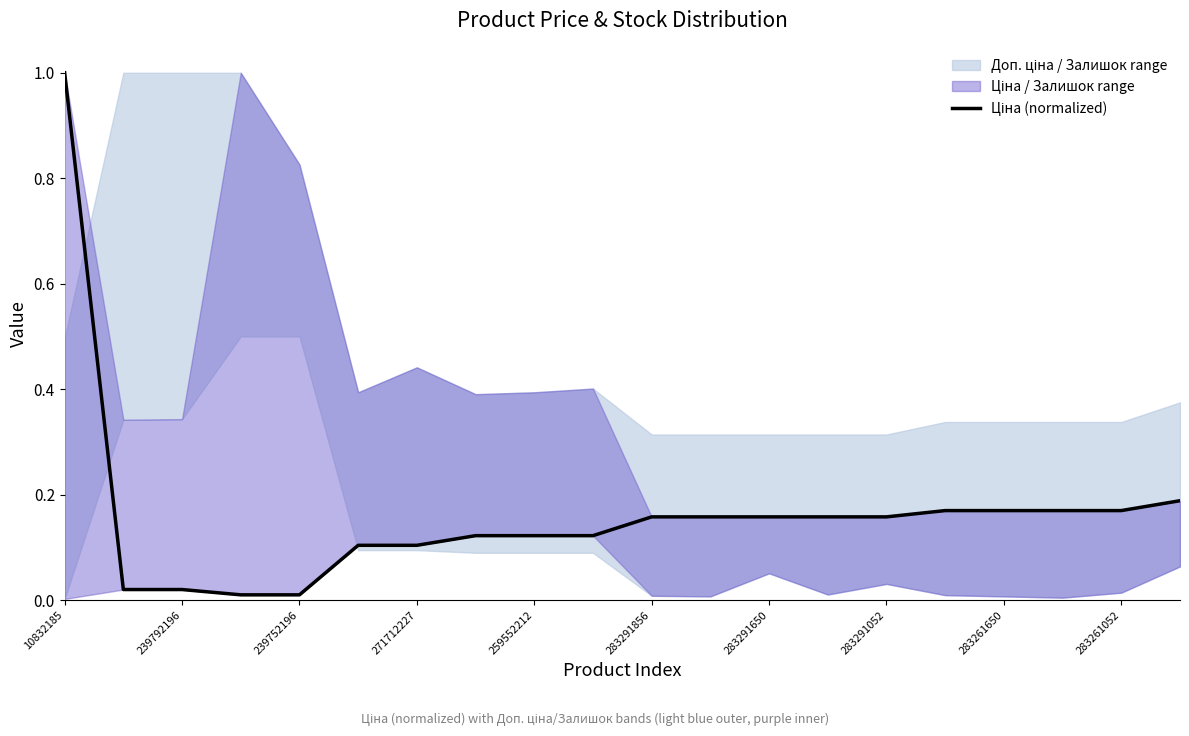

At which category does the chart reach its peak across all series?

10832185